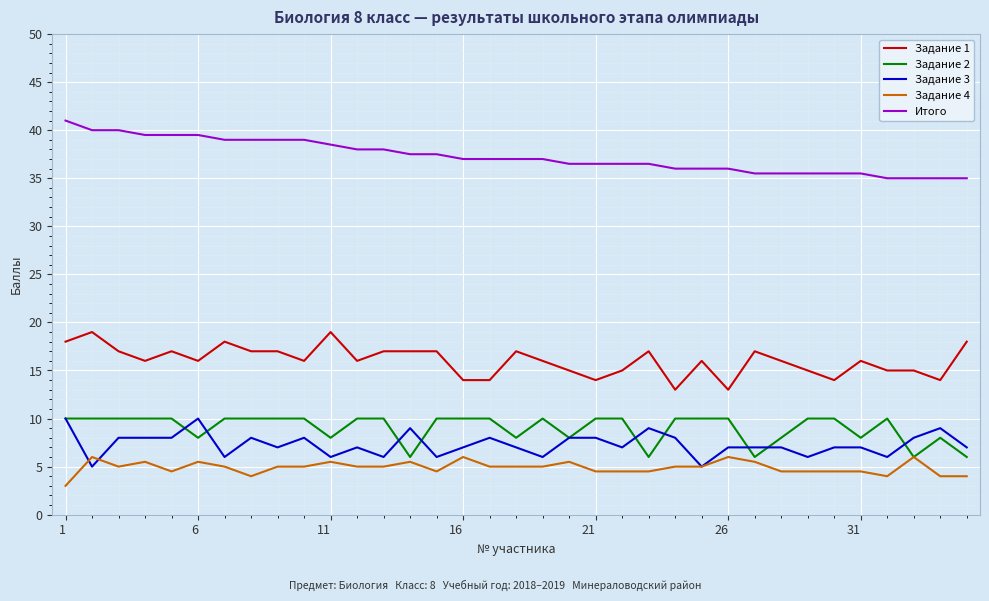

Which series has the largest total across all categories?

Итого